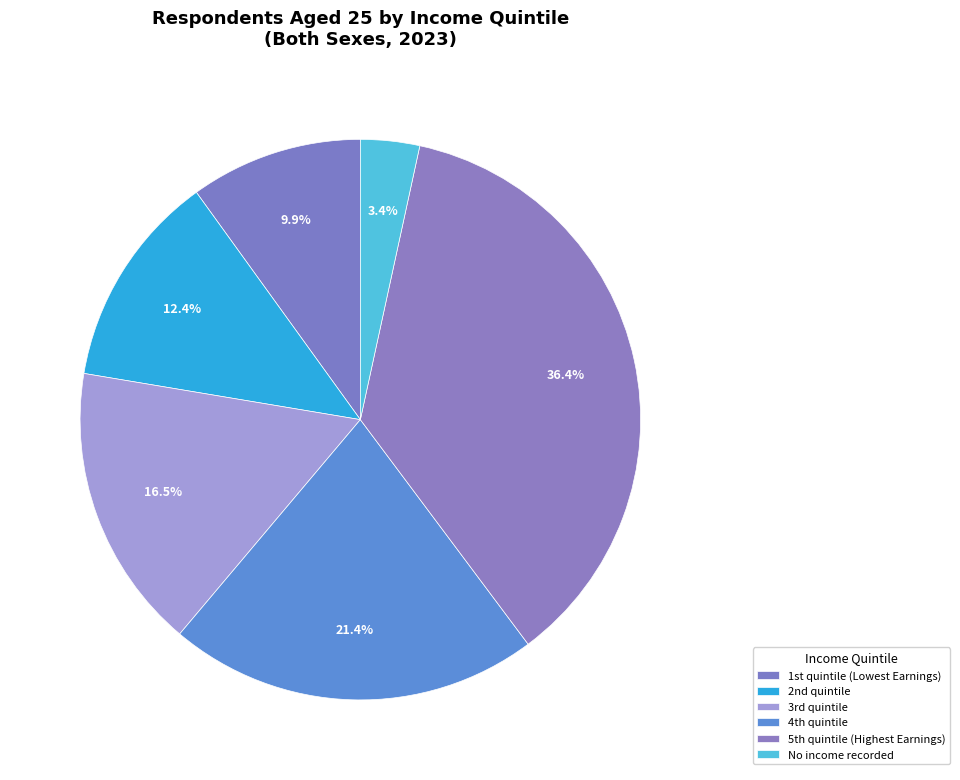

Rank the categories by value from lowest to highest.

No income recorded, 1st quintile (Lowest Earnings), 2nd quintile, 3rd quintile, 4th quintile, 5th quintile (Highest Earnings)